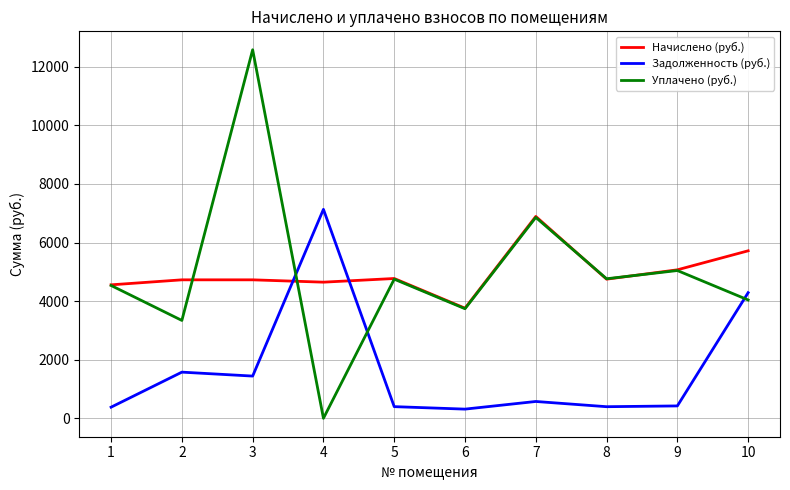

Which series has the widest spread of values?

Уплачено (руб.)